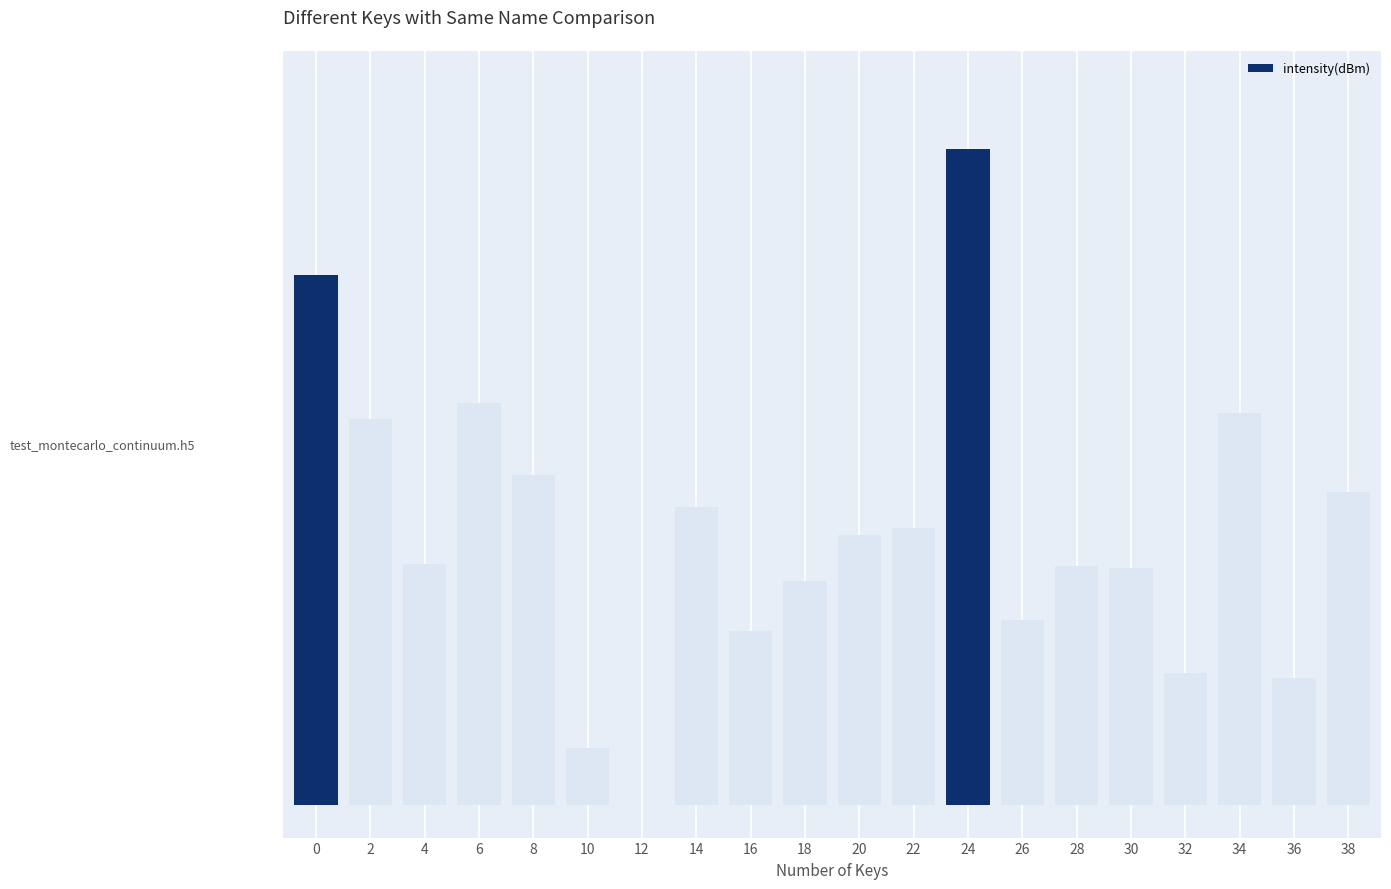

Reading right to left, what are all the values shown in this chart?

0.5	0.2	0.6	0.2	0.4	0.4	0.3	1.0	0.4	0.4	0.3	0.3	0.5	0.0	0.1	0.5	0.6	0.4	0.6	0.8